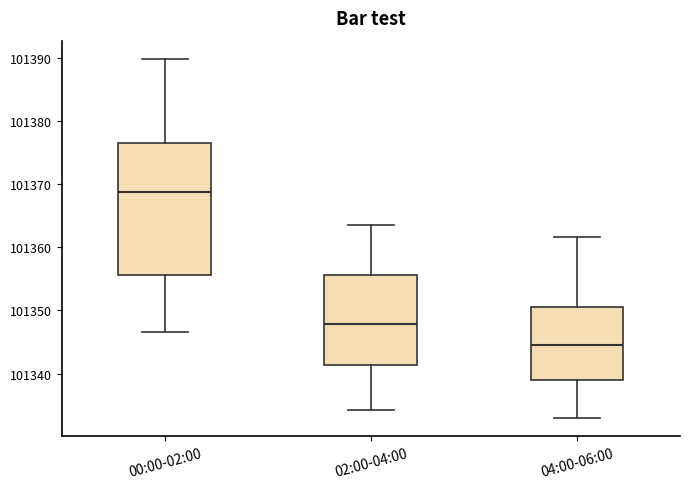

Reading left to right, transcribe this box plot: for each box, give where its median line is, the range the box spans, and where its two whiskers end, as read against the y-axis. The values are not printed on the chart, so give them approximately, as read against the axis.

00:00-02:00: median 101369, box 101356 to 101376, whiskers 101347 to 101390
02:00-04:00: median 101348, box 101341 to 101356, whiskers 101334 to 101363
04:00-06:00: median 101344, box 101339 to 101350, whiskers 101333 to 101362